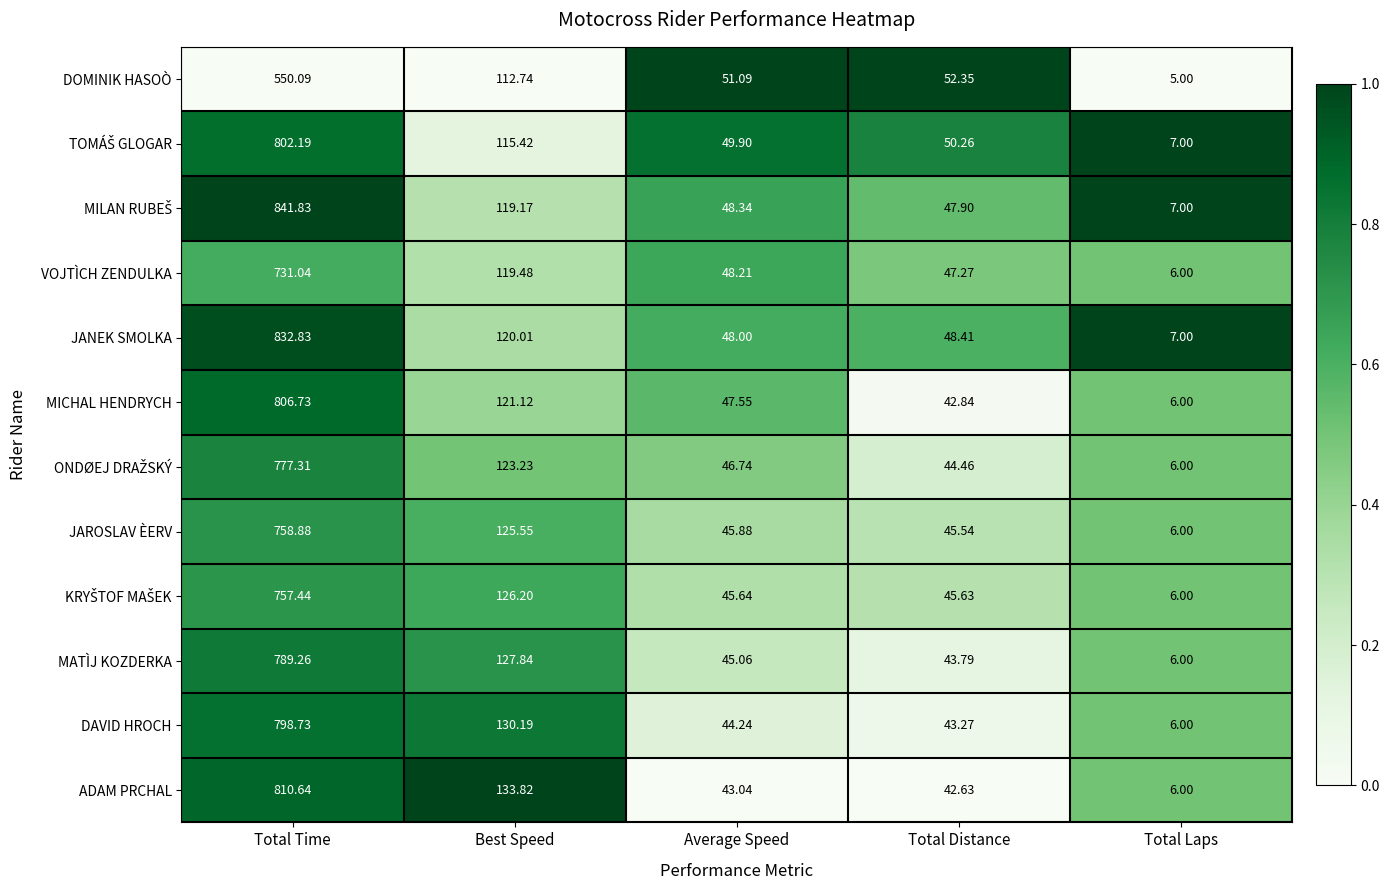

At which label does ADAM PRCHAL first exceed 43?

Total Time